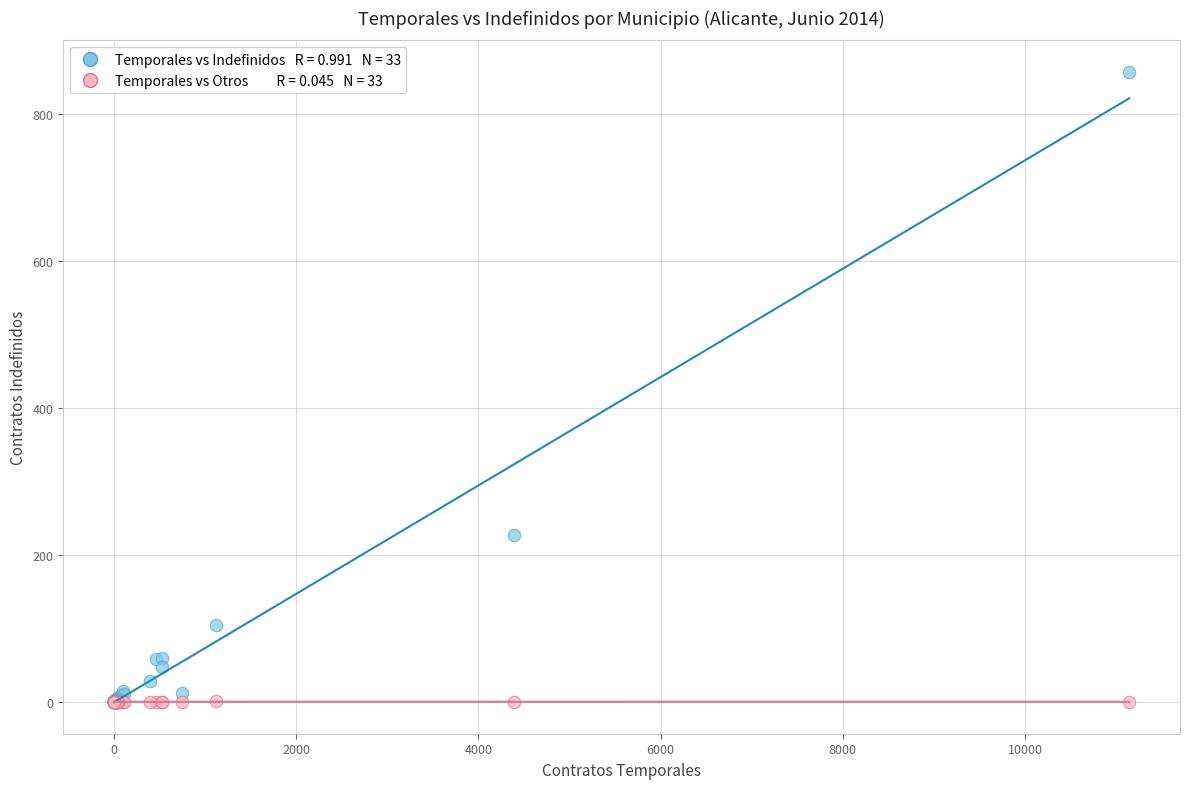

Across all series, what Y value is closest to 429?

227